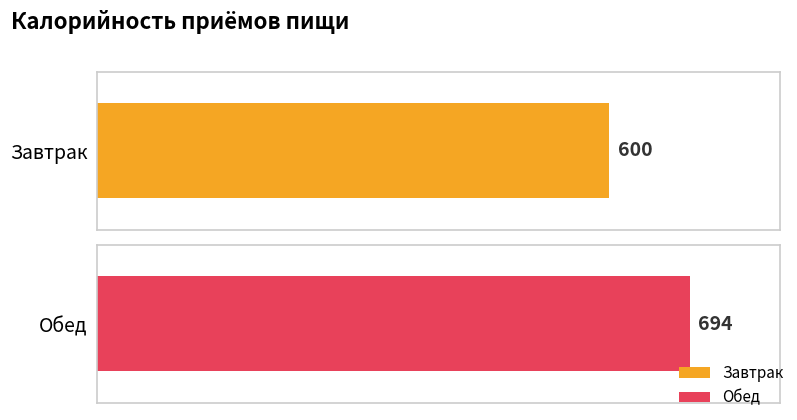

Rank the categories by value from highest to lowest.

Обед, Завтрак